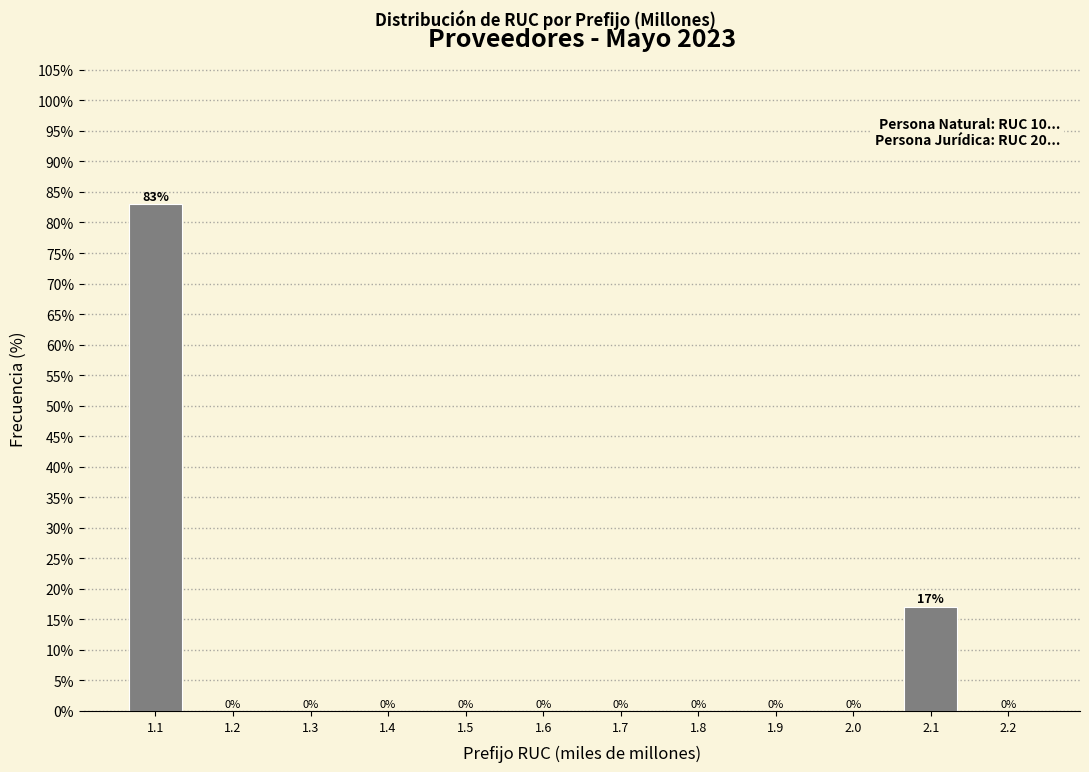

Reading right to left, list all the values displayed in this chart.

2.2=0.0	2.1=17.0	2.0=0.0	1.9=0.0	1.8=0.0	1.7=0.0	1.6=0.0	1.5=0.0	1.4=0.0	1.3=0.0	1.2=0.0	1.1=83.0